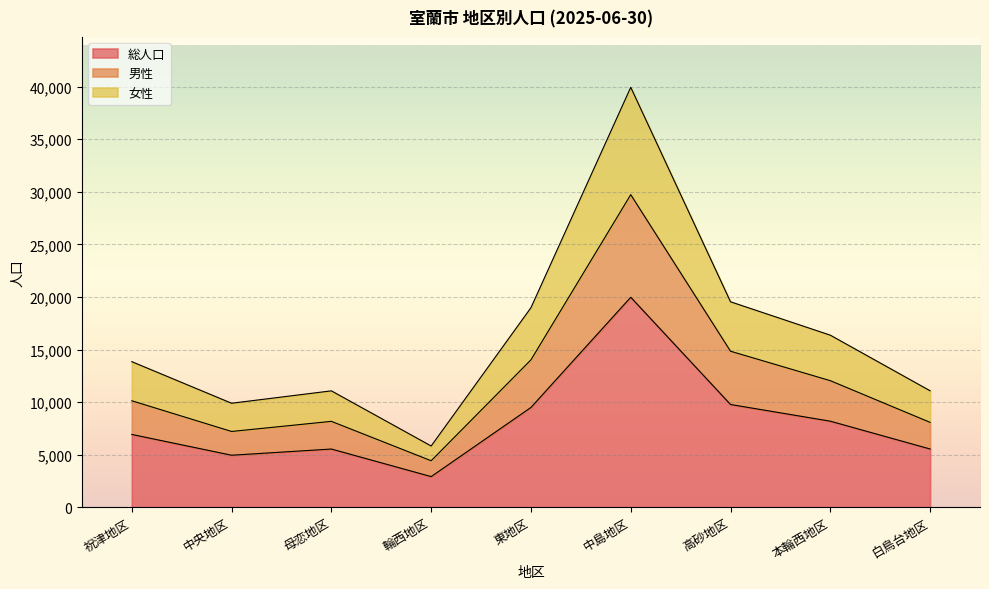

Where does the 総人口 series first go above 6922?

東地区